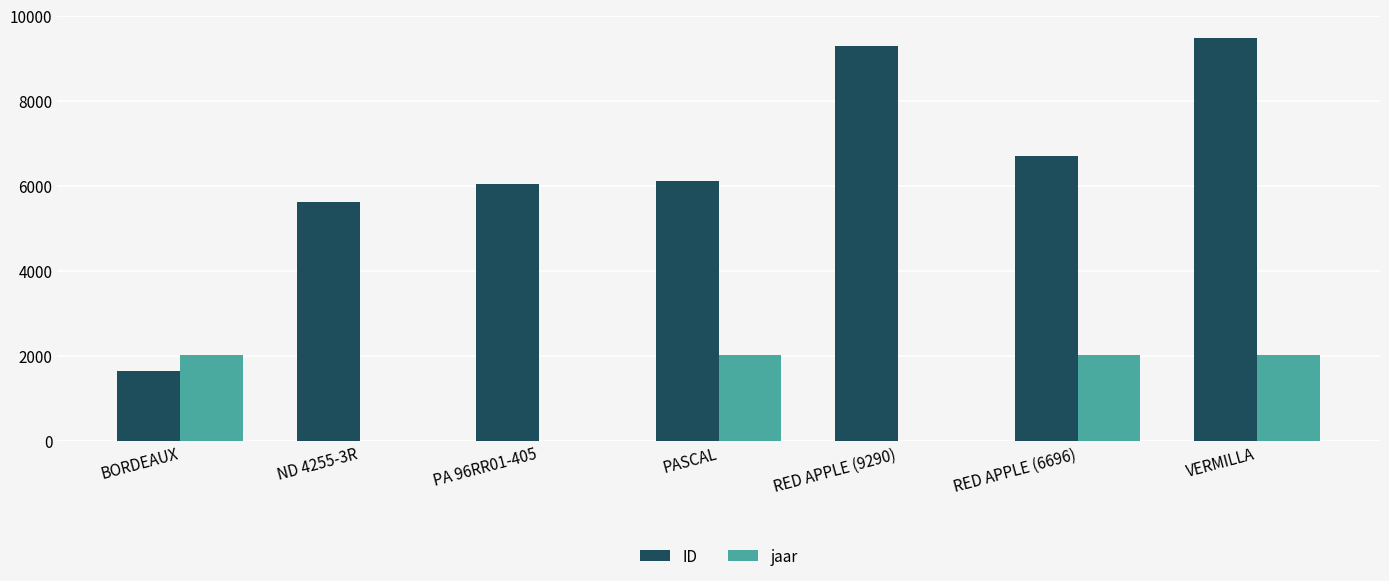

The jaar series shows 0 at ND 4255-3R. True or false?

True